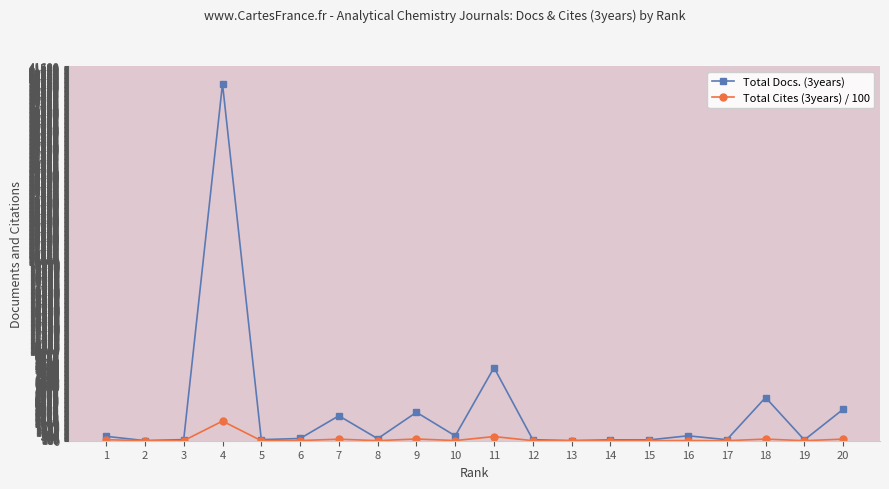

List the series in order of their overall mean, lowest first.

Total Cites (3years) / 100, Total Docs. (3years)